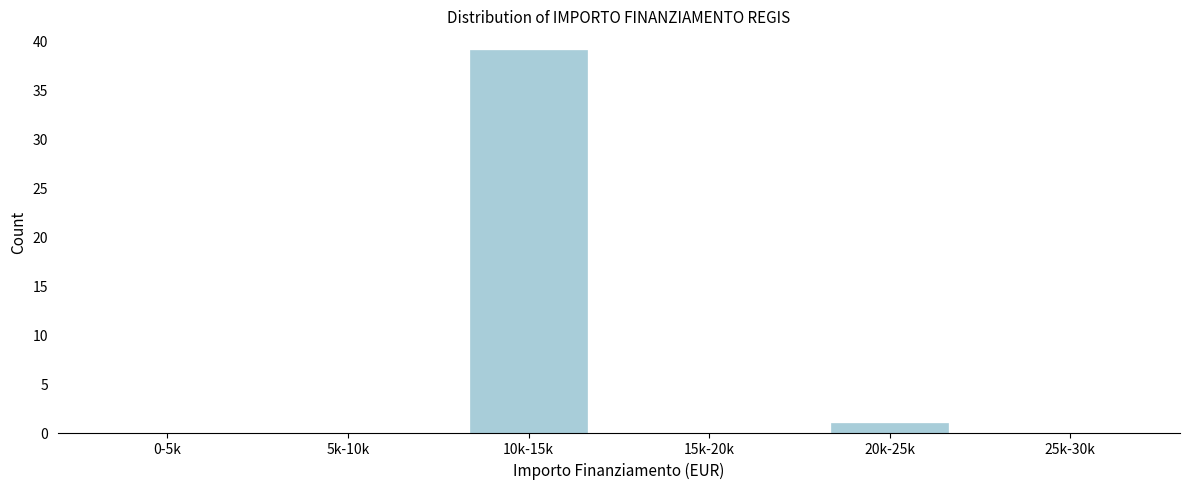

Reading left to right, transcribe all the data shown in this chart.

0-5k=0	5k-10k=0	10k-15k=39	15k-20k=0	20k-25k=1	25k-30k=0